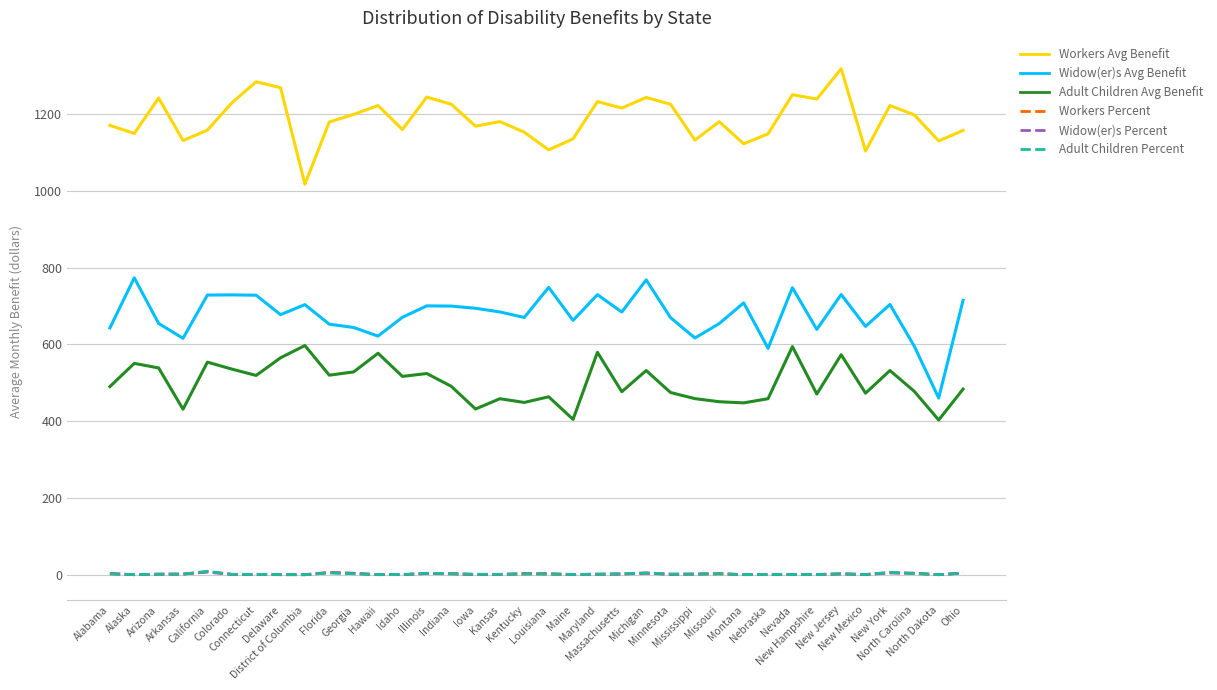

What is the difference between the Workers Percent values at Iowa and Indiana?

1.7